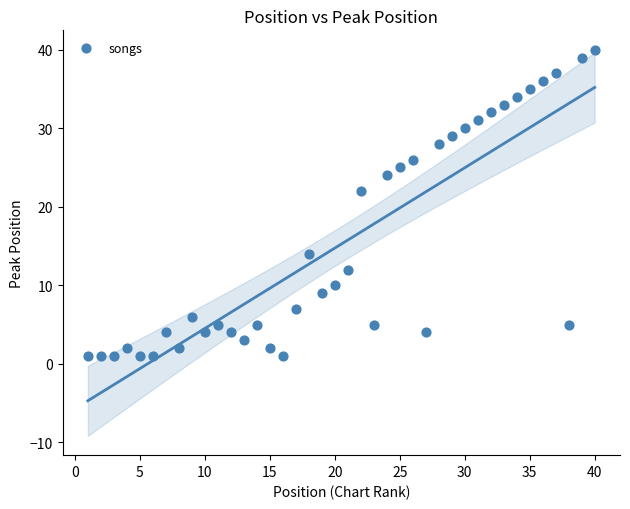

What is the range of X values (max minus min)?

39